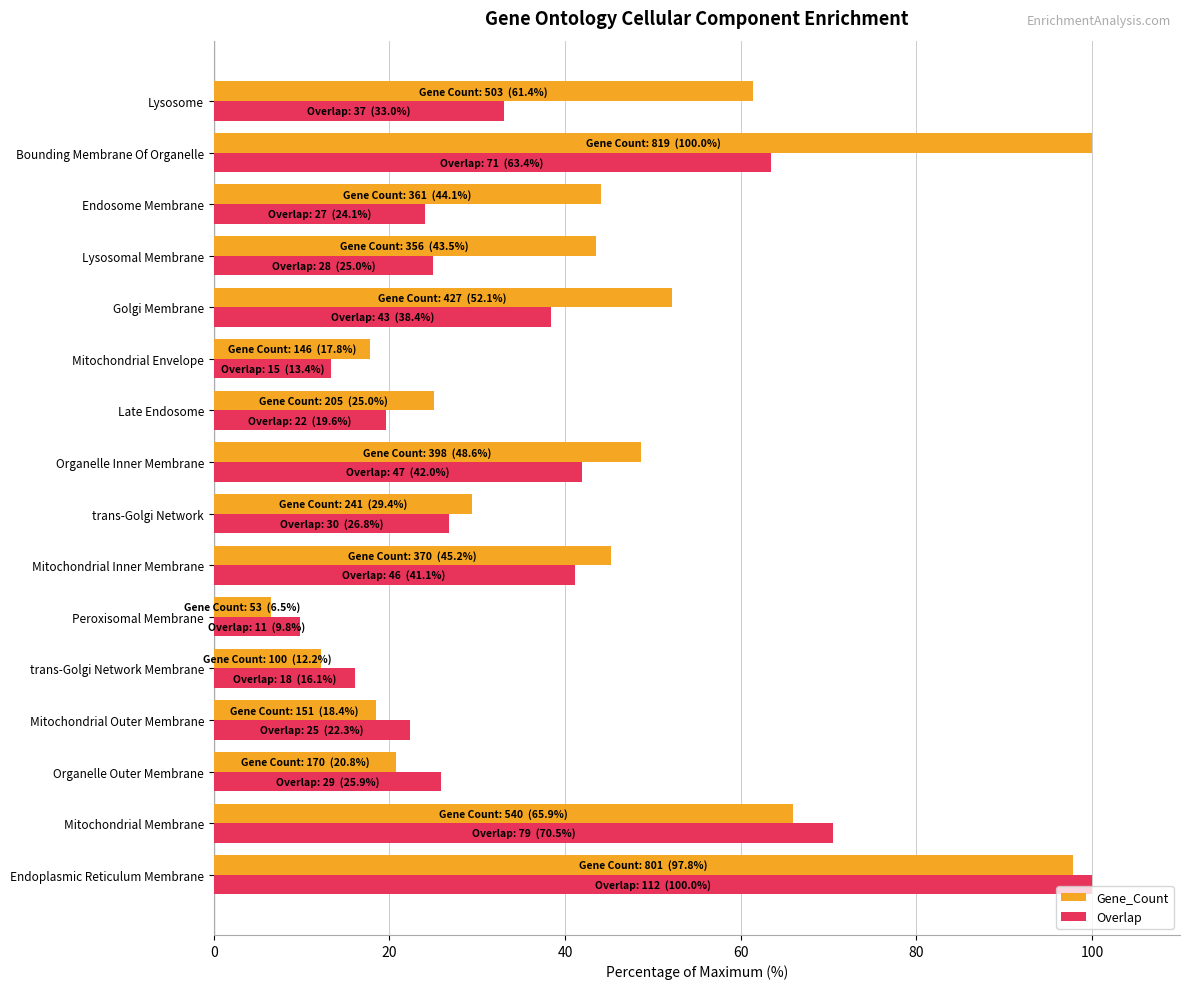

The Gene_Count series shows 73.7 at Endosome Membrane. True or false?

False